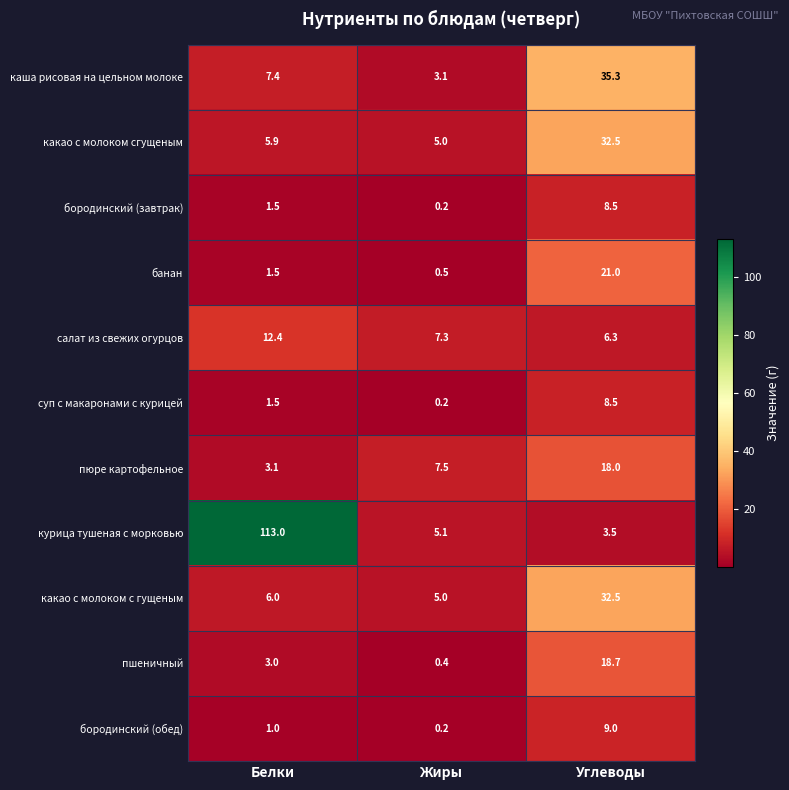

Rank the categories by пшеничный value from lowest to highest.

Жиры, Белки, Углеводы